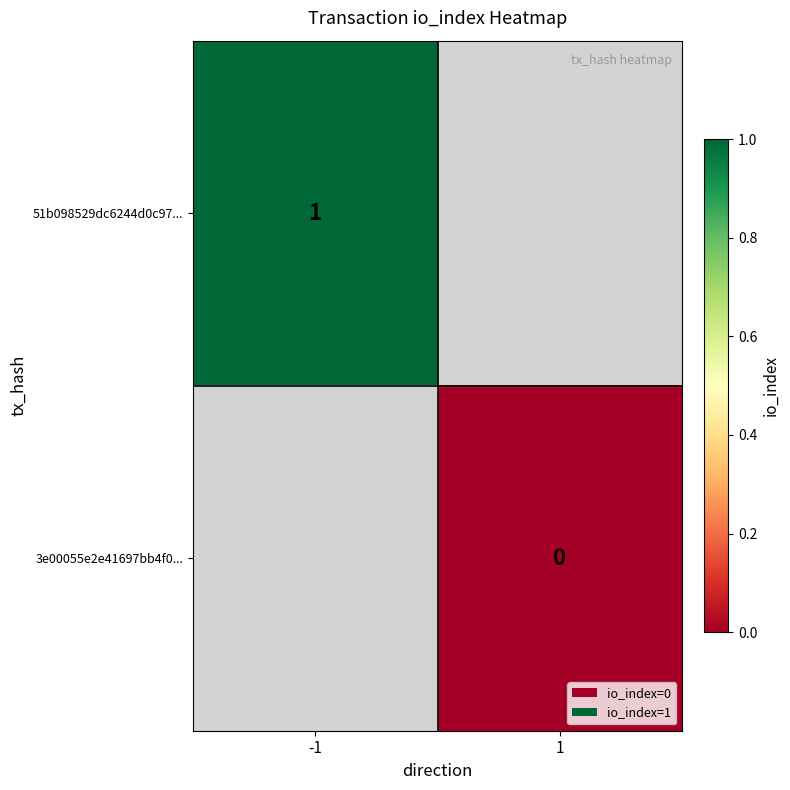

Is it true that 51b098529dc6244d0c97... equals 0 at -1?

False